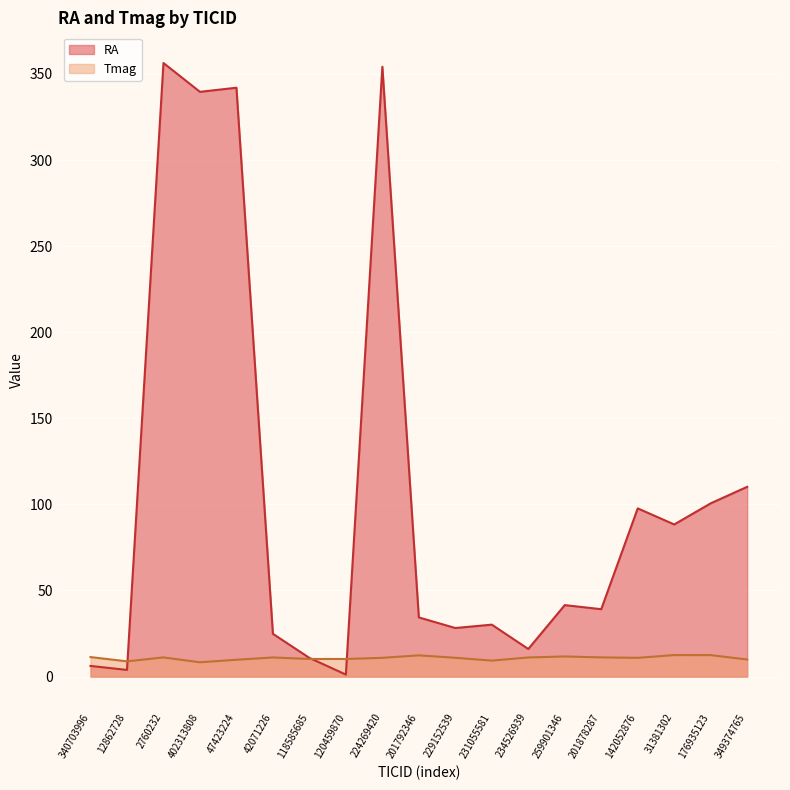

What position from the left is 12862728?

2